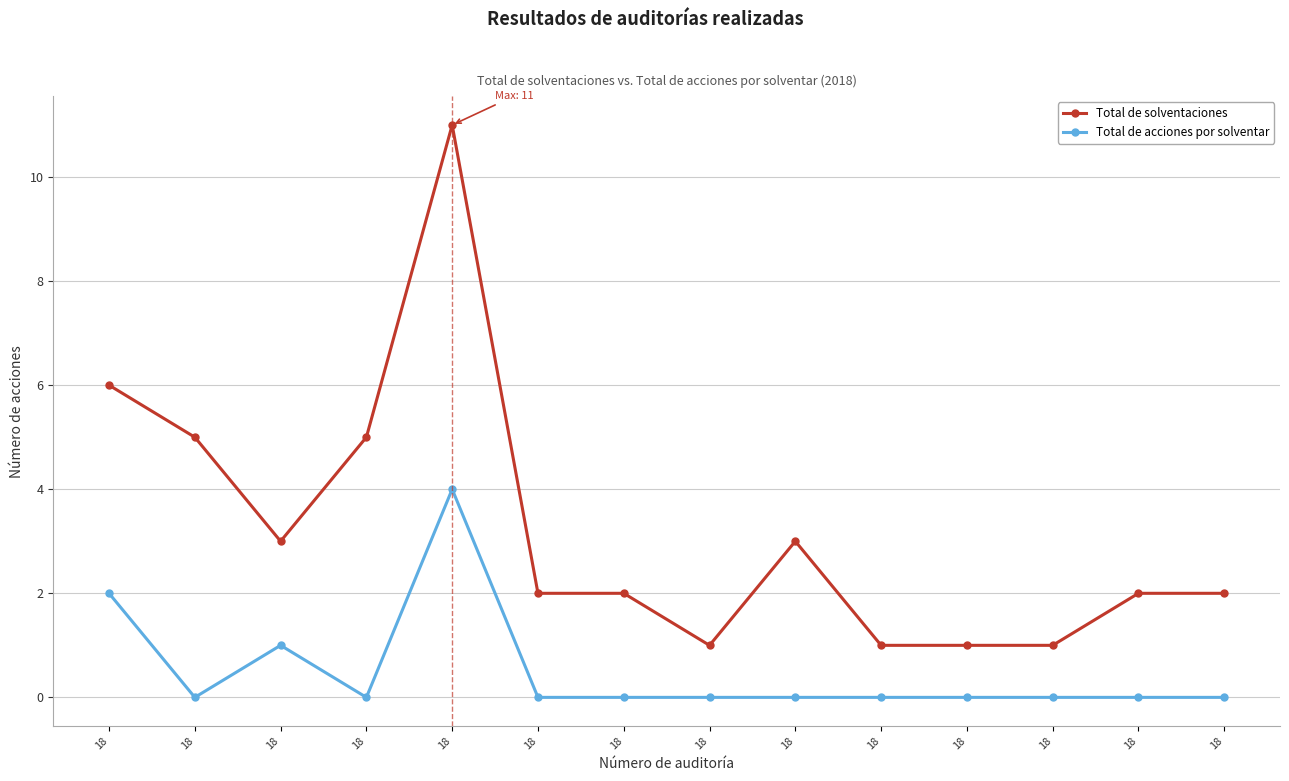

How many data points does each series have?

14